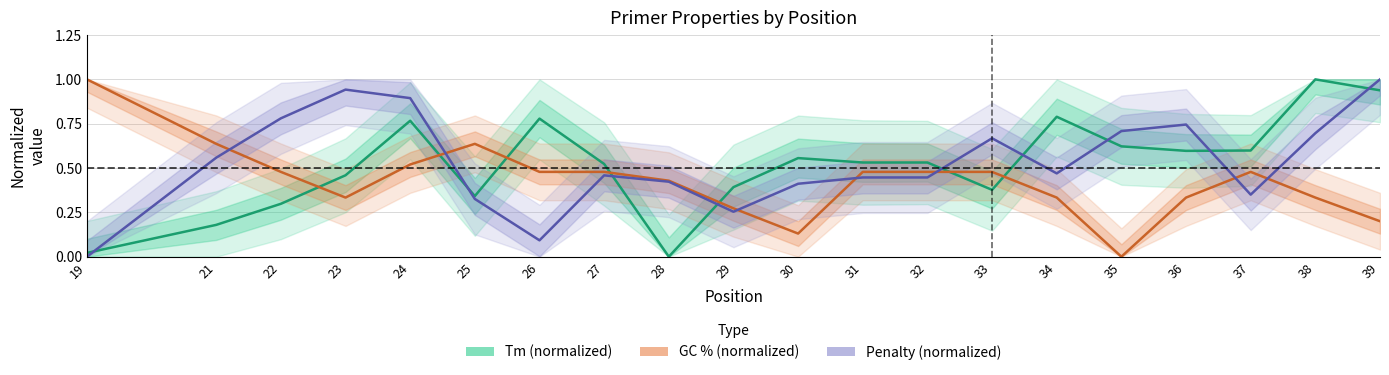

Which category has the highest value across all series?

19